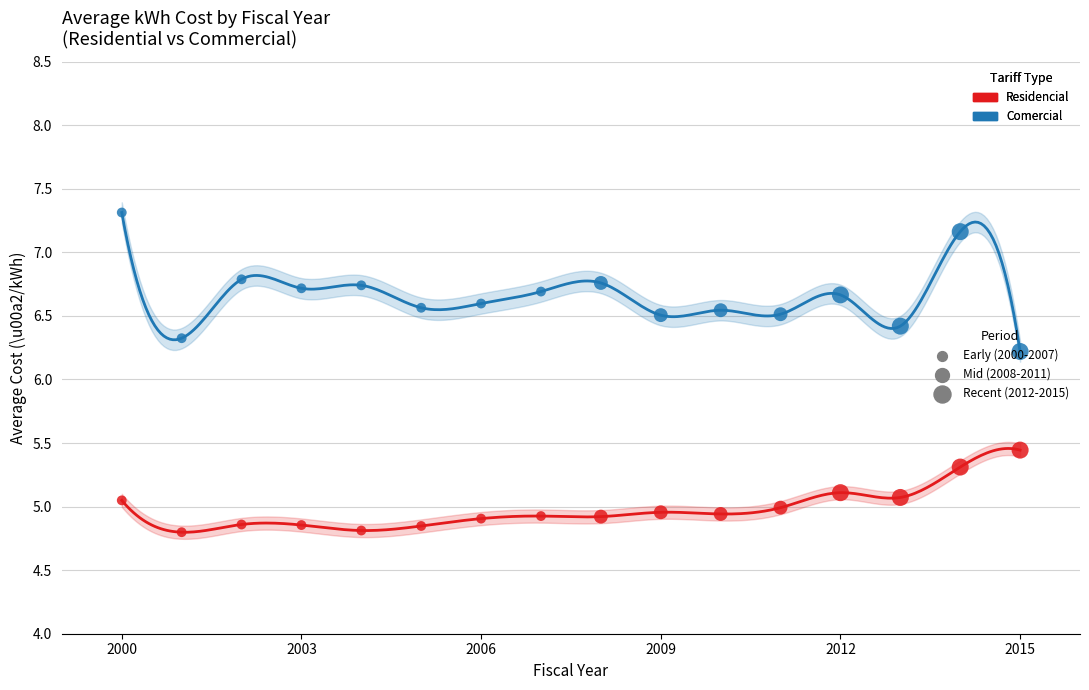

Which series contains the lowest Y value?

Residencial